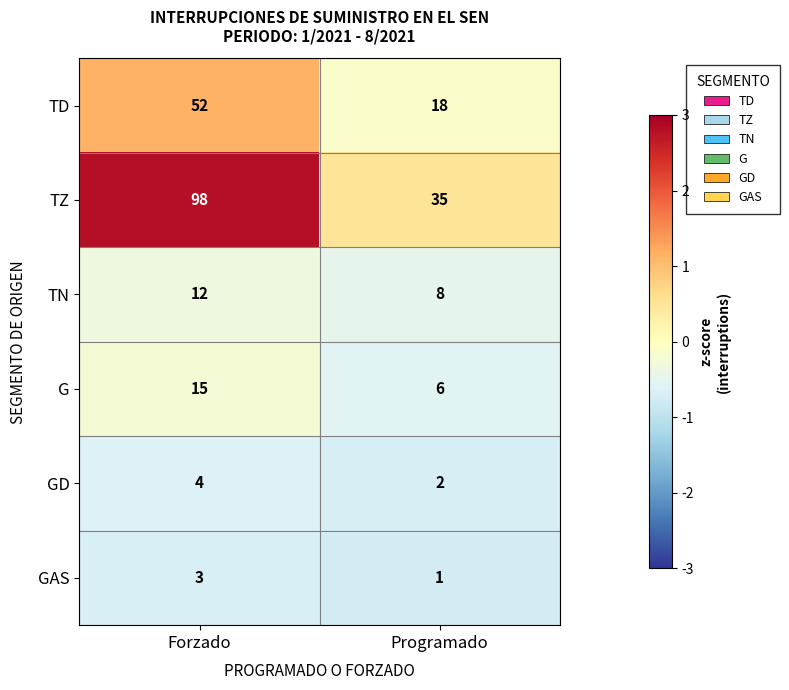

Which series has the largest total across all categories?

TZ